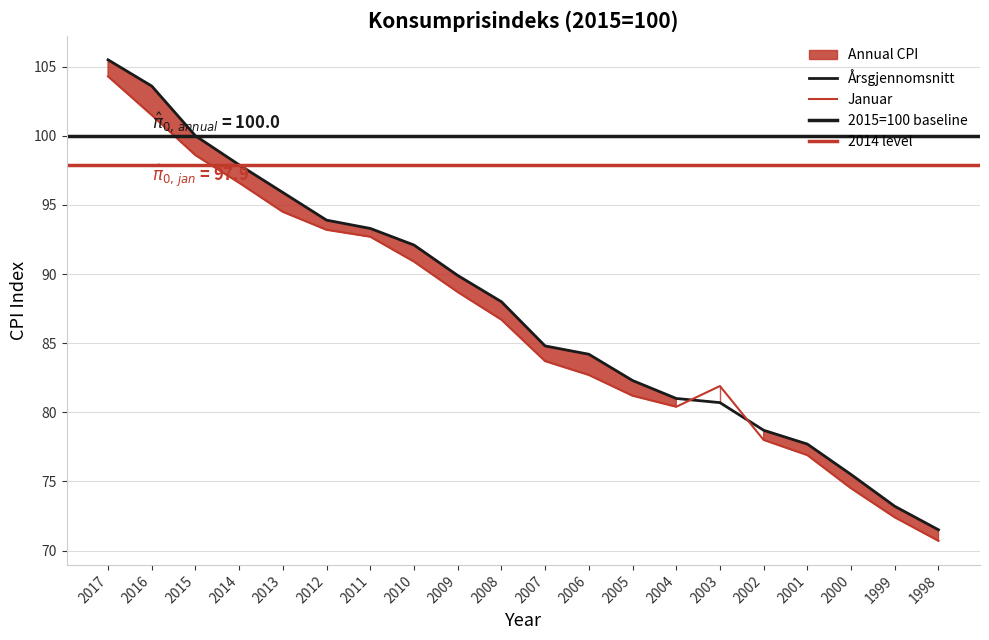

Reading left to right, transcribe all the data shown in this chart.

Annual CPI: 2017=105.5	2016=103.6	2015=100.0	2014=97.9	2013=95.9	2012=93.9	2011=93.3	2010=92.1	2009=89.9	2008=88.0	2007=84.8	2006=84.2	2005=82.3	2004=81.0	2003=80.7	2002=78.7	2001=77.7	2000=75.5	1999=73.2	1998=71.5
Jan CPI: 2017=104.3	2016=101.5	2015=98.6	2014=96.6	2013=94.5	2012=93.2	2011=92.7	2010=90.9	2009=88.7	2008=86.7	2007=83.7	2006=82.7	2005=81.2	2004=80.4	2003=81.9	2002=78.0	2001=76.9	2000=74.5	1999=72.4	1998=70.7